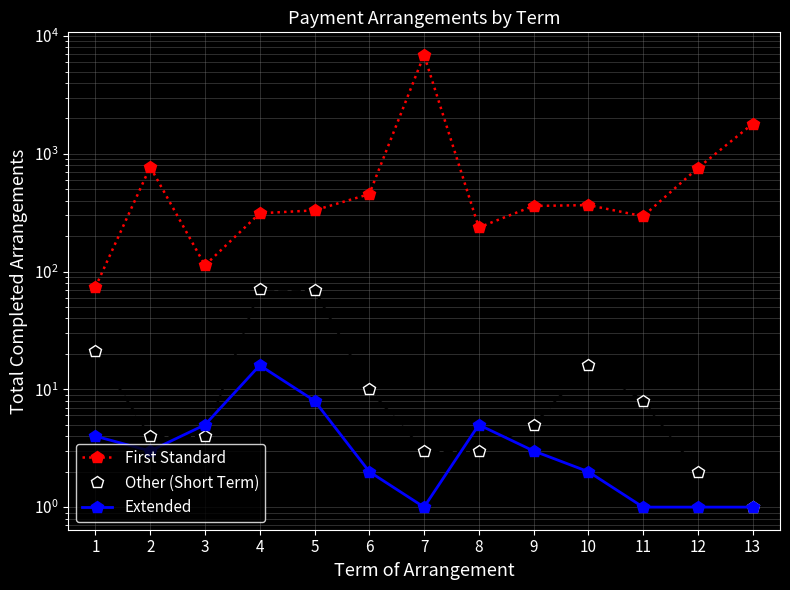

The value of First Standard at 8 is 59. True or false?

False